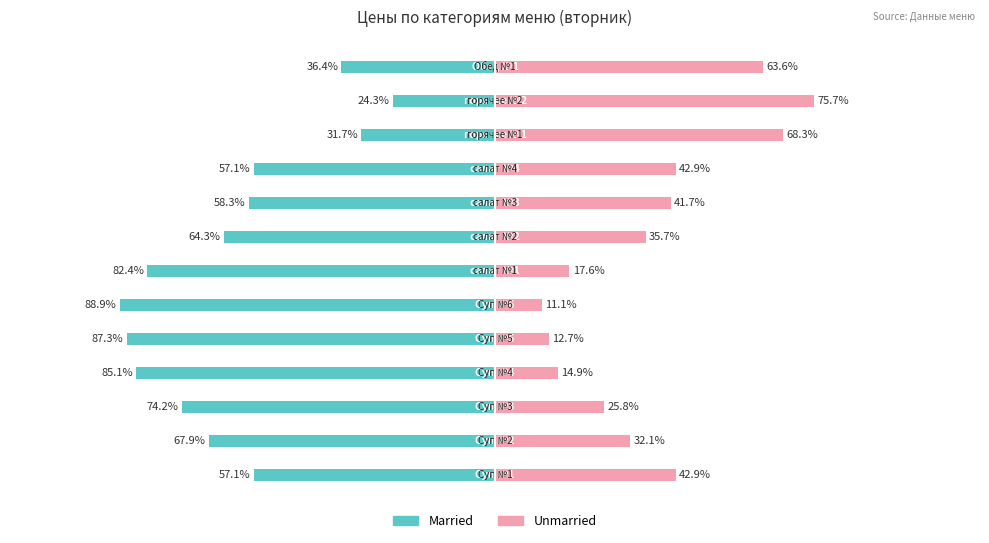

Reading left to right, extract all data points from this chart.

Married: 0=-57.1	1=-67.9	2=-74.2	3=-85.1	4=-87.3	5=-88.9	6=-82.4	7=-64.3	8=-58.3	9=-57.1	10=-31.7	11=-24.3	12=-36.4
Unmarried: 0=42.9	1=32.1	2=25.8	3=14.9	4=12.7	5=11.1	6=17.6	7=35.7	8=41.7	9=42.9	10=68.3	11=75.7	12=63.6